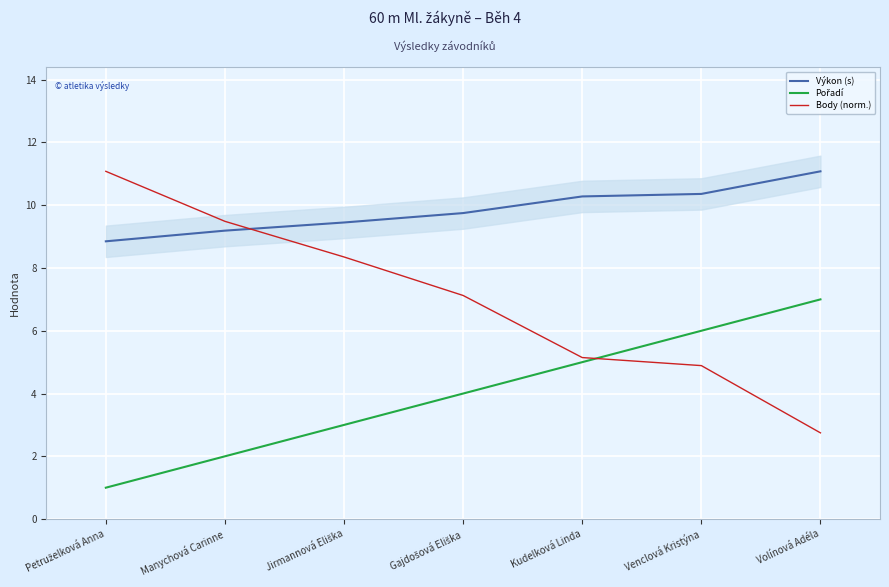

At which label does Výkon (s) first exceed 9?

Manychová Carinne